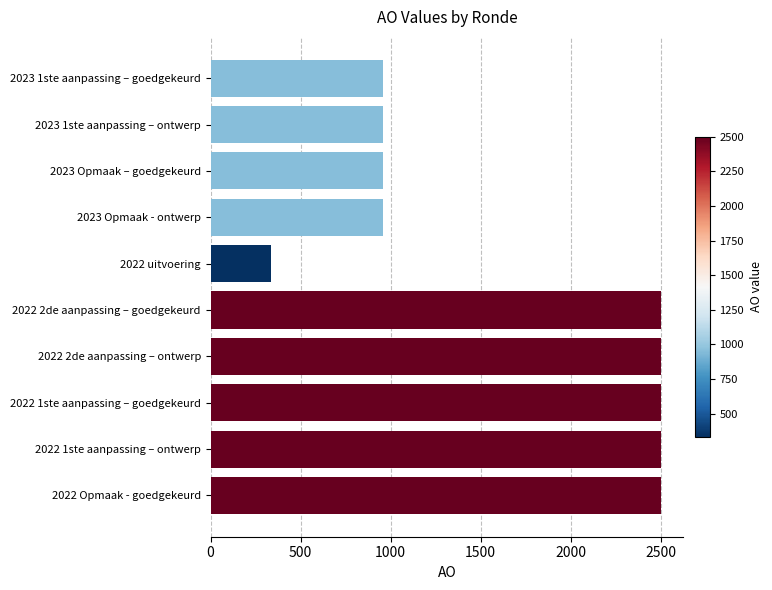

Approximately how many times larger is the value at 2022 1ste aanpassing – goedgekeurd compared to 2022 2de aanpassing – ontwerp?

1.0